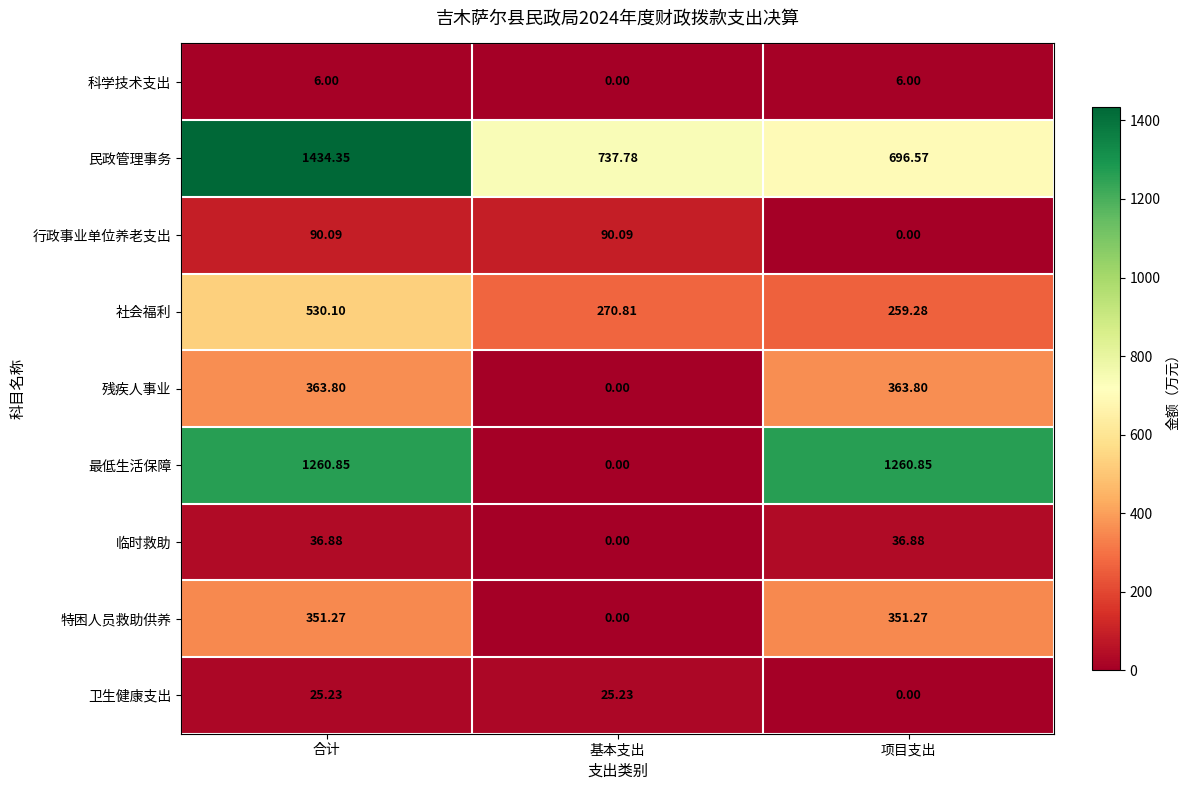

At which category is the sum across all series the highest?

合计